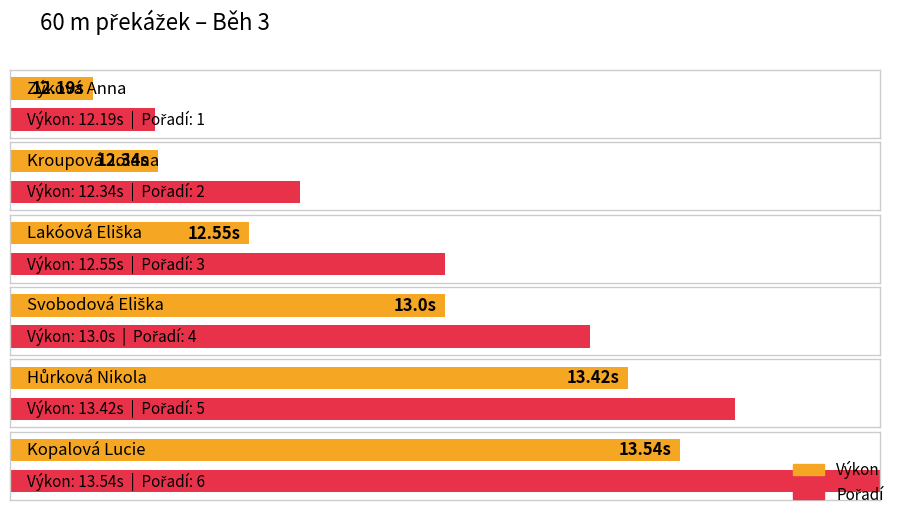

What is the value of the Výkon bar at the 2nd from the left?

12.3